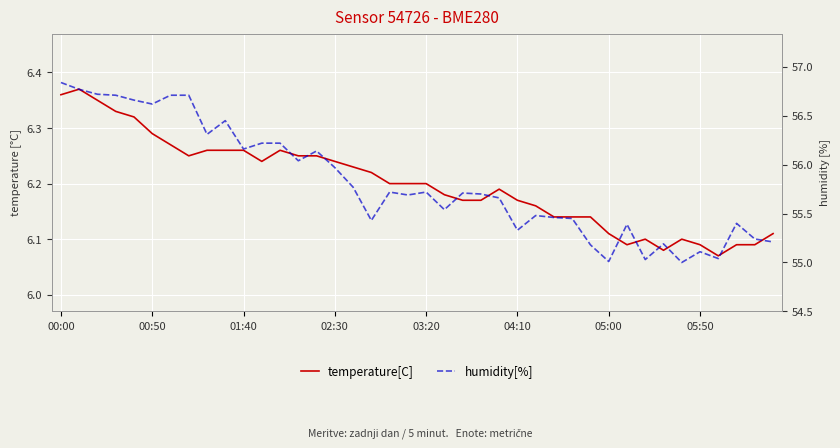

What is the difference between the second highest and minimum values in the humidity[%] series?

1.8